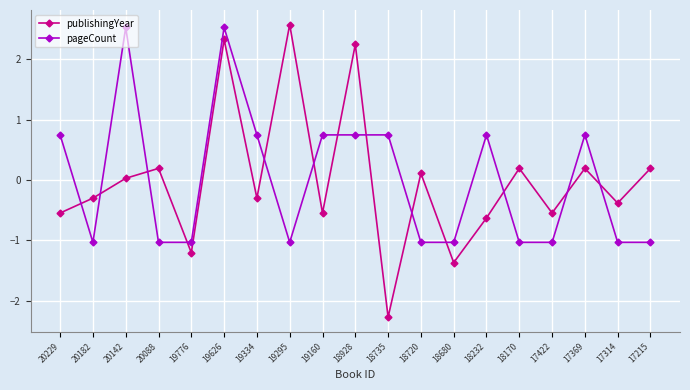

What is the difference between the publishingYear values at 18735 and 20142?

2.3